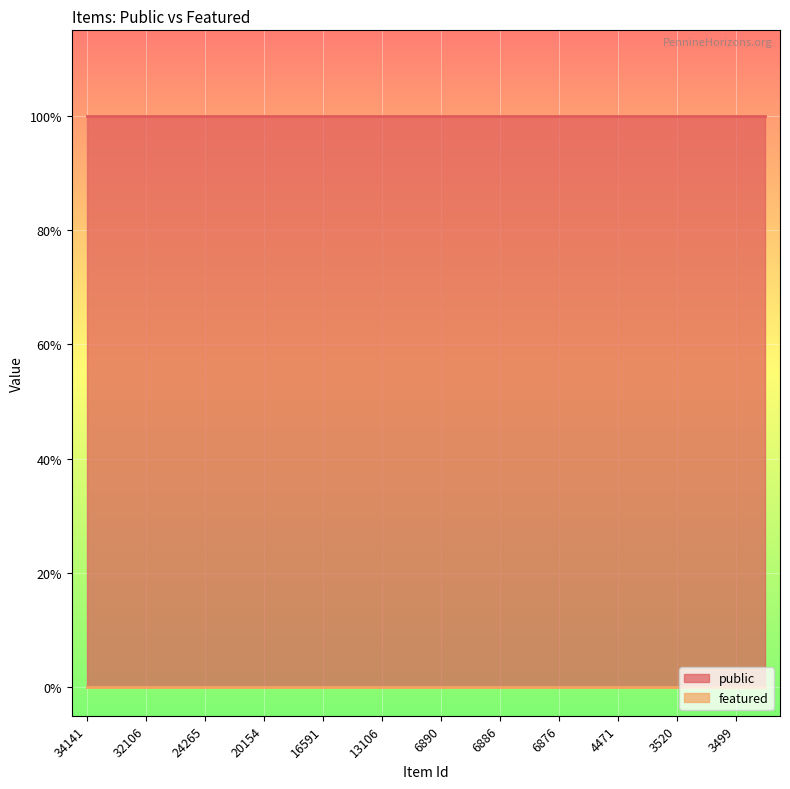

List the labels in order of featured value, smallest first.

34141, 33967, 32106, 27930, 24265, 22924, 20154, 18259, 16591, 13570, 13106, 6900, 6890, 6887, 6886, 6877, 6876, 6120, 4471, 3557, 3520, 3513, 3499, 3481